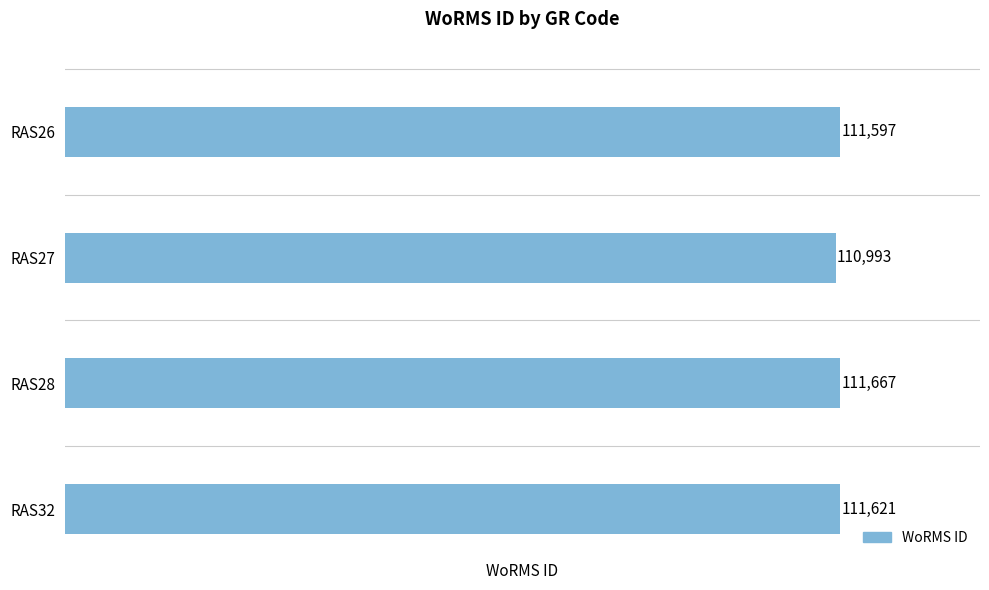

Rank the categories by value from highest to lowest.

RAS28, RAS32, RAS26, RAS27